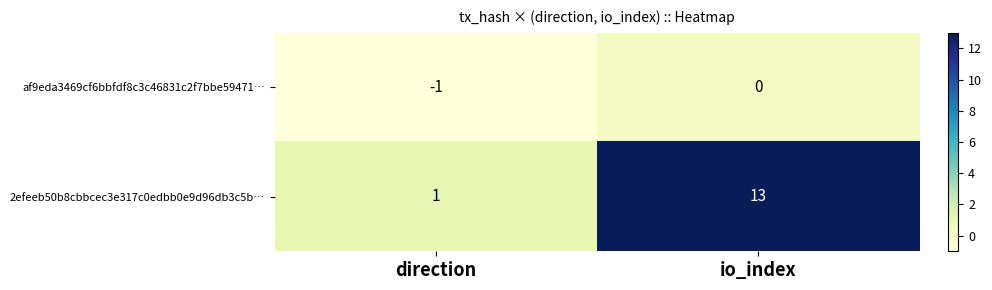

True or false: 2efeeb50b8cbbcec3e317c0edbb0e9d96db3c5b… has a value of 1 at direction.

True